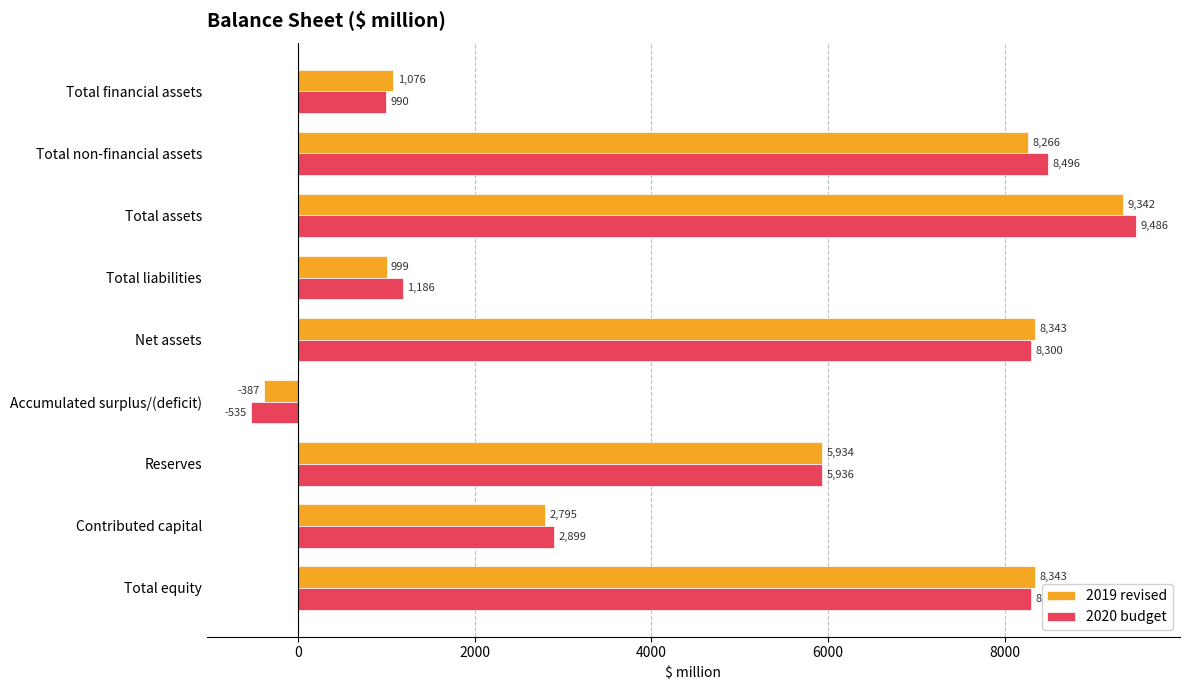

Which series has the largest range (max minus min)?

2020 budget